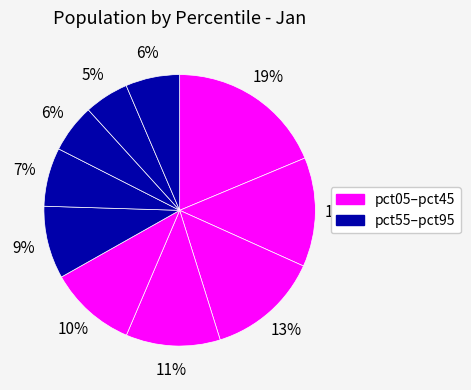

How many segments does this pie chart have?

10